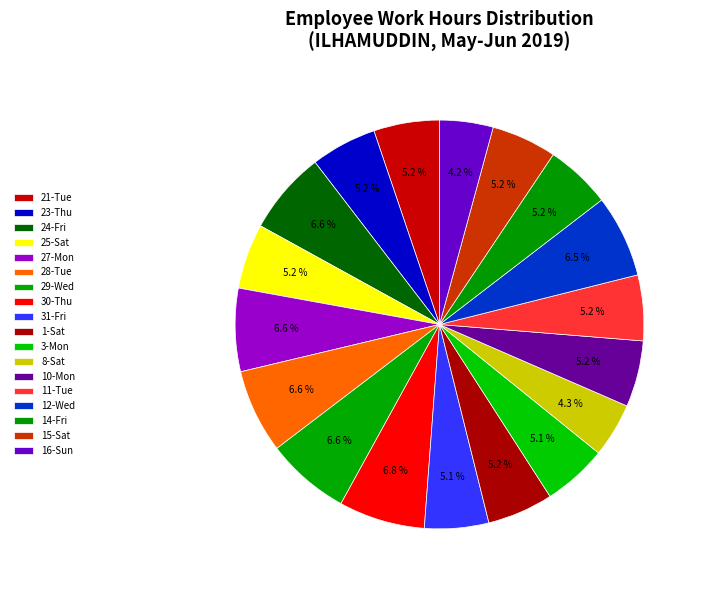

Count the number of slices in the pie.

18